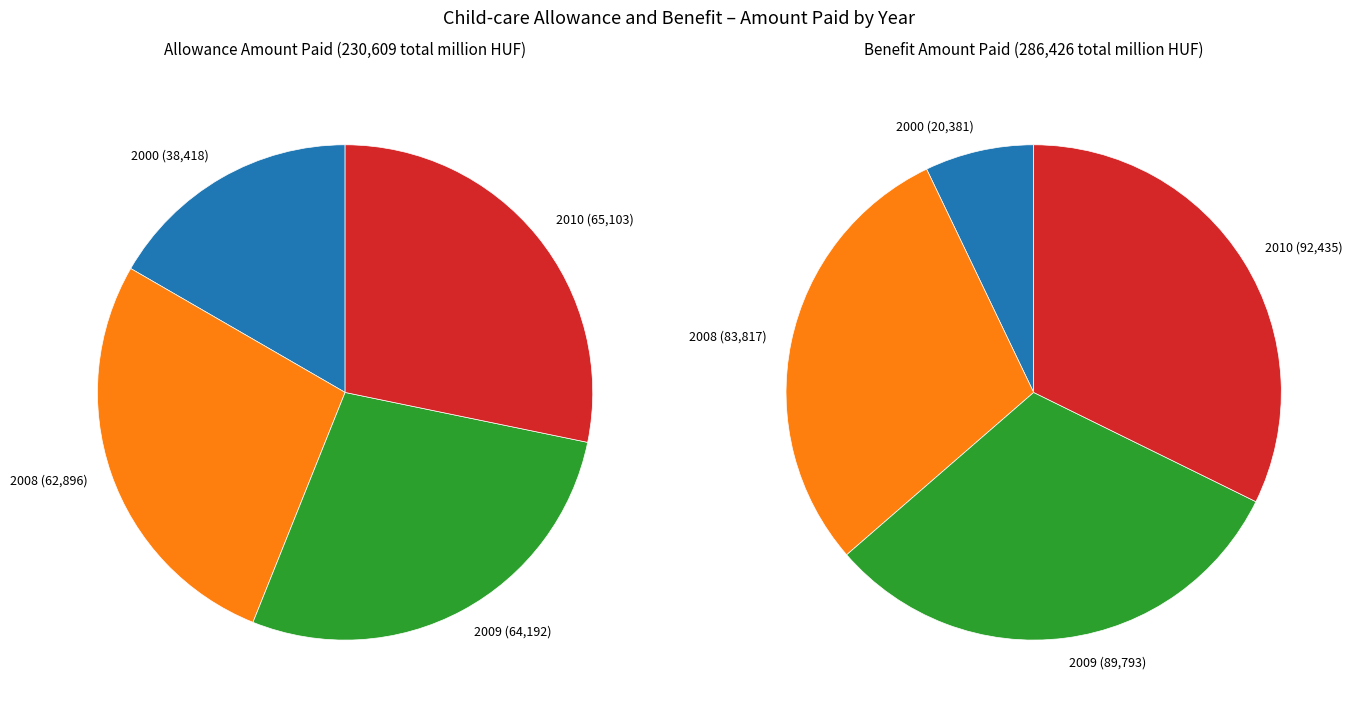

Is it true that 2008 is 27% of the pie?

True